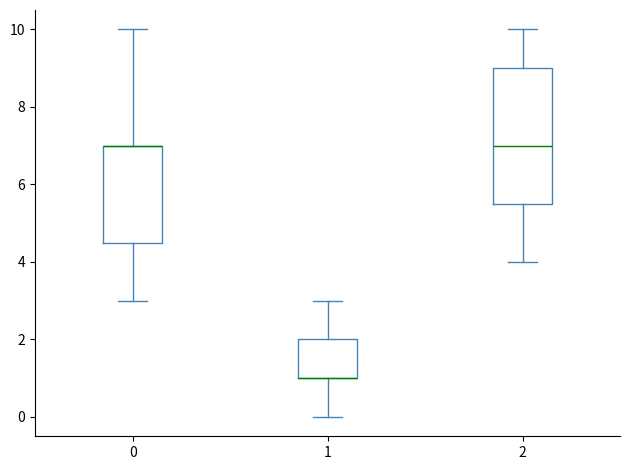

Reading left to right, transcribe this box plot: for each box, give where its median line is, the range the box spans, and where its two whiskers end, as read against the y-axis. The values are not printed on the chart, so give them approximately, as read against the axis.

0: median 7.0 (drawn on the box's upper edge), box 4.6 to 7.0, whiskers 3.0 to 10.0
1: median 1.0 (drawn on the box's lower edge), box 1.0 to 2.0, whiskers 0.0 to 3.0
2: median 7.0, box 5.6 to 9.0, whiskers 4.0 to 10.0